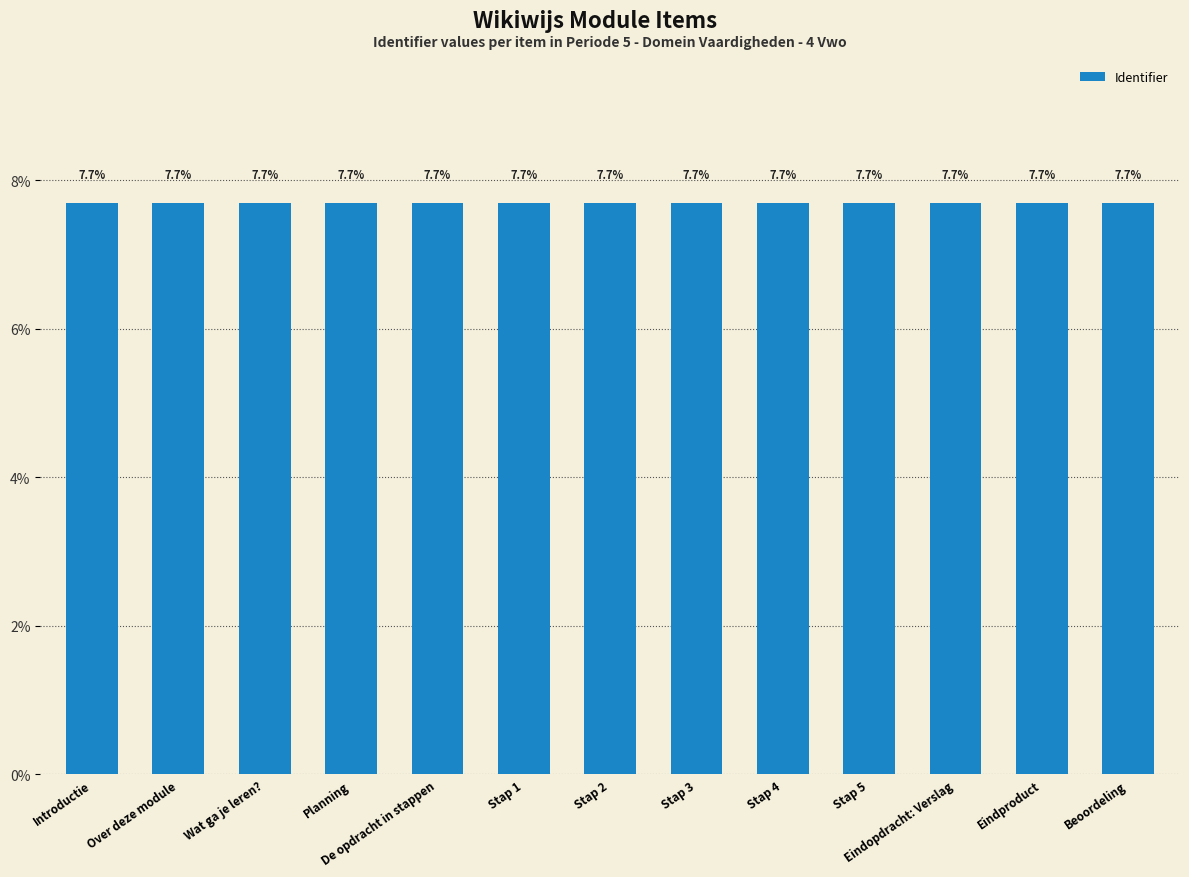

Reading right to left, extract all data points from this chart.

Beoordeling=7.7	Eindproduct=7.7	Eindopdracht: Verslag=7.7	Stap 5=7.7	Stap 4=7.7	Stap 3=7.7	Stap 2=7.7	Stap 1=7.7	De opdracht in stappen=7.7	Planning=7.7	Wat ga je leren?=7.7	Over deze module=7.7	Introductie=7.7